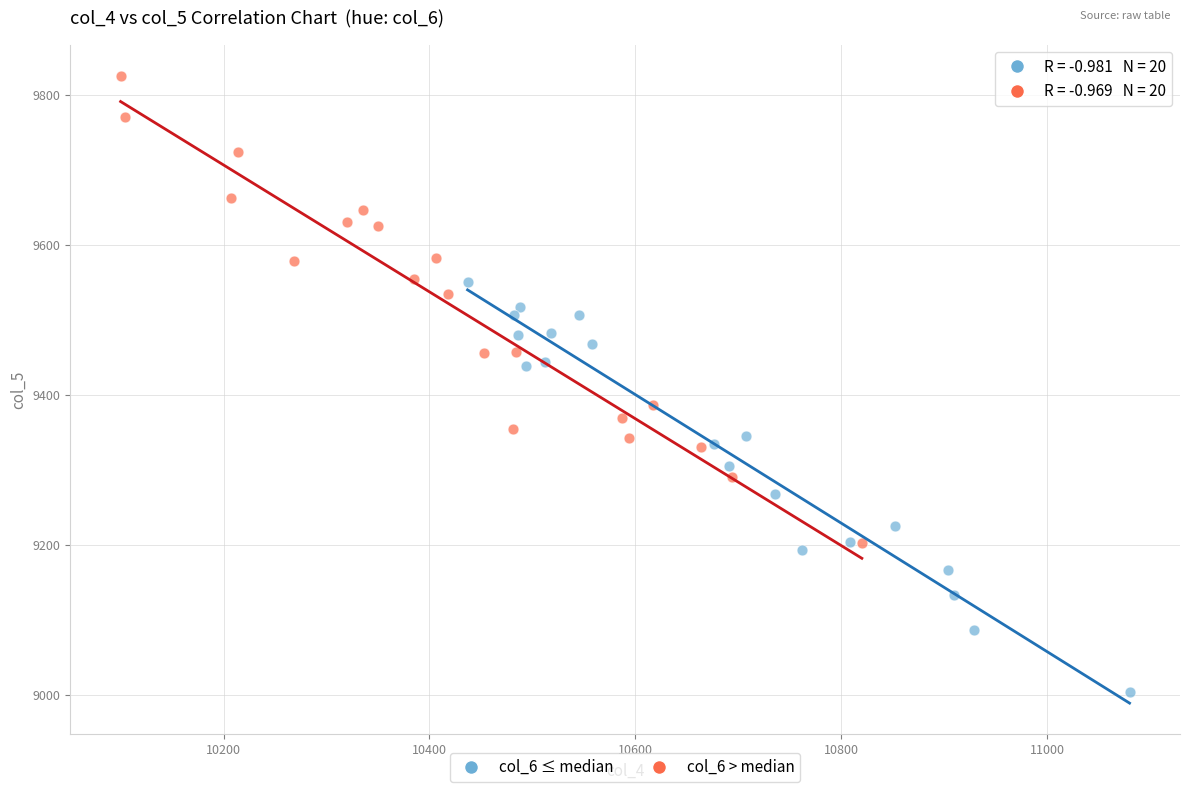

Which series has the largest Y range (max minus min)?

col_6 > median